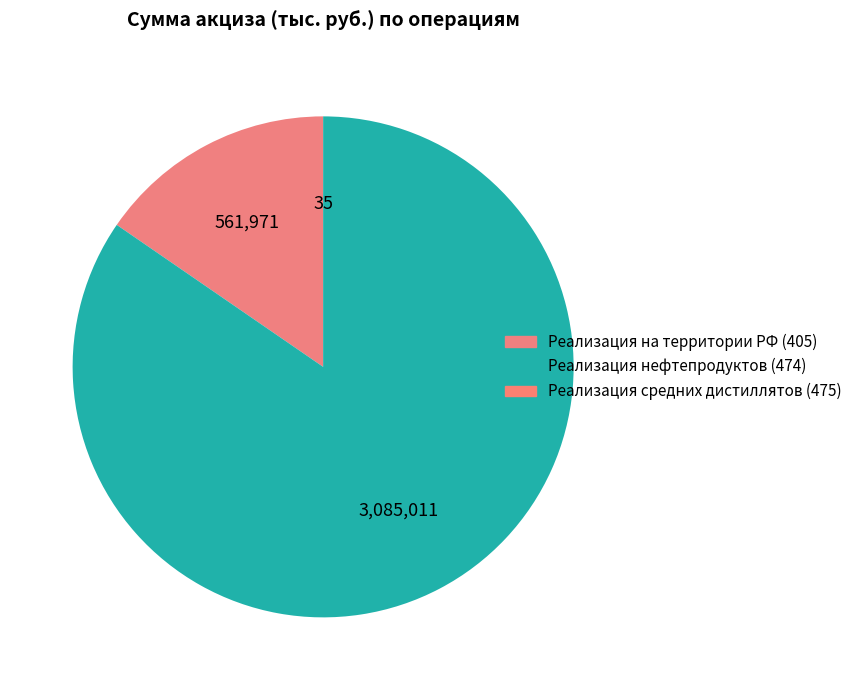

True or false: Реализация нефтепродуктов (474) accounts for 85% of the total.

True